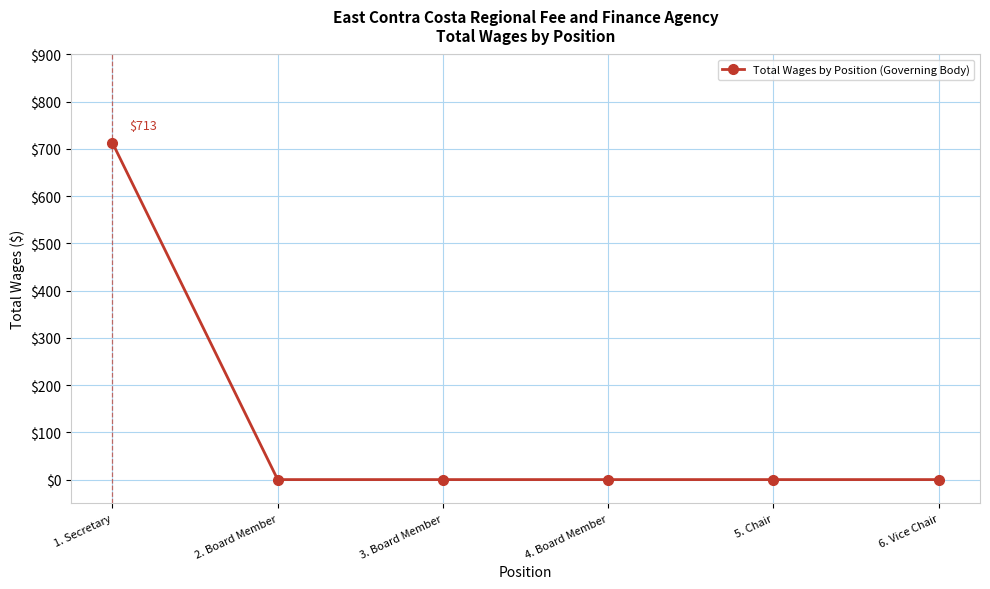

Reading left to right, what are all the values shown in this chart?

1. Secretary=713	2. Board Member=0	3. Board Member=0	4. Board Member=0	5. Chair=0	6. Vice Chair=0